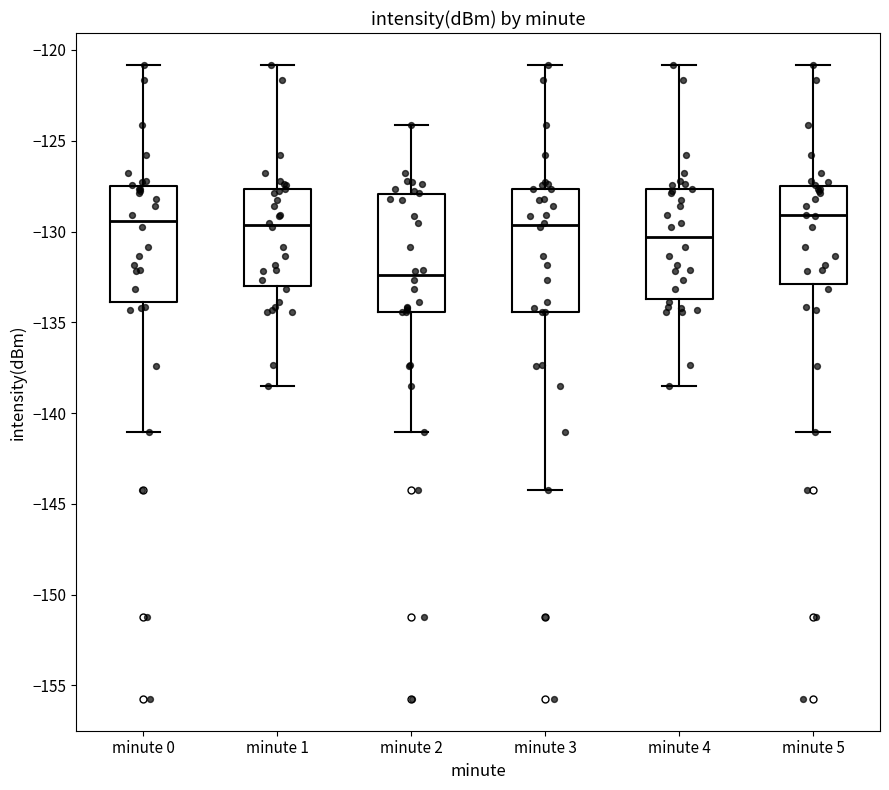

Reading left to right, transcribe this box plot: for each box, give where its median line is, the range the box spans, and where its two whiskers end, as read against the y-axis. The values are not printed on the chart, so give them approximately, as read against the axis.

minute 0: median -129.5, box -134.0 to -127.5, whiskers -141.0 to -121.0
minute 1: median -129.5, box -133.0 to -127.5, whiskers -138.5 to -121.0
minute 2: median -132.5, box -134.5 to -128.0, whiskers -141.0 to -124.0
minute 3: median -129.5, box -134.5 to -127.5, whiskers -144.0 to -121.0
minute 4: median -130.5, box -133.5 to -127.5, whiskers -138.5 to -121.0
minute 5: median -129.0, box -133.0 to -127.5, whiskers -141.0 to -121.0